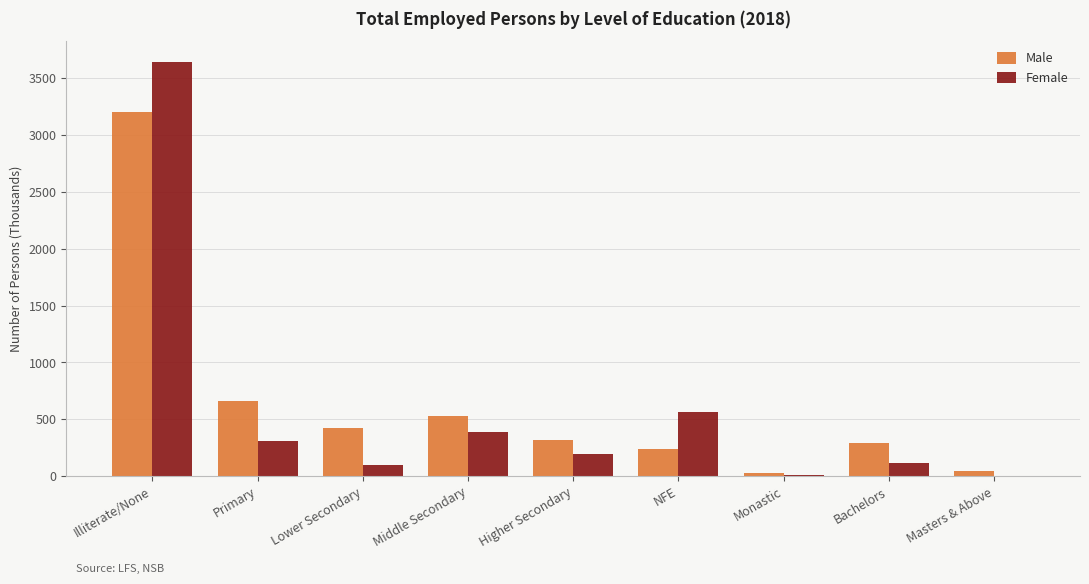

How many groups of bars are there?

9